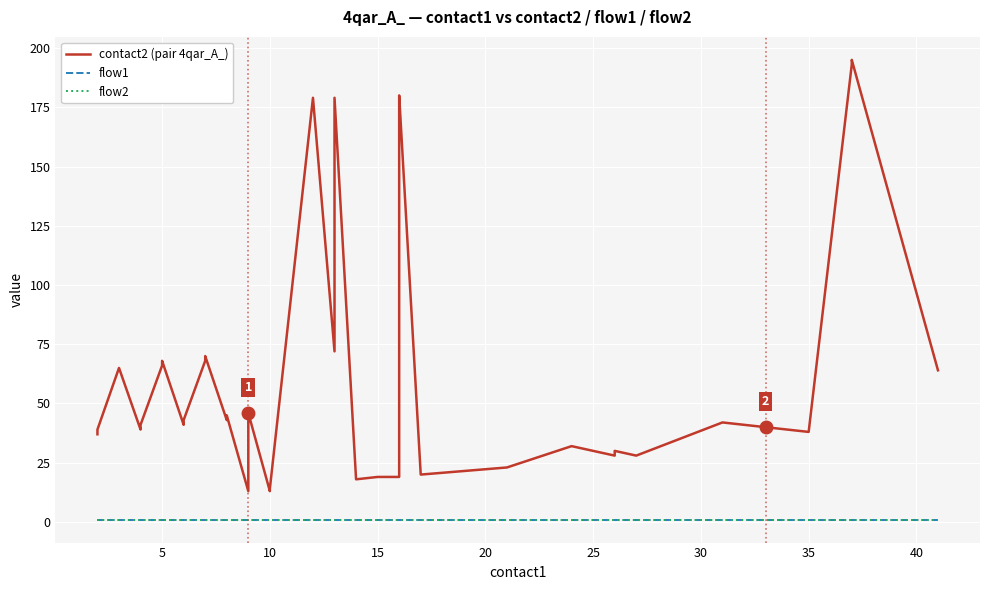

Does the chart display data point markers on the line(s)?

No